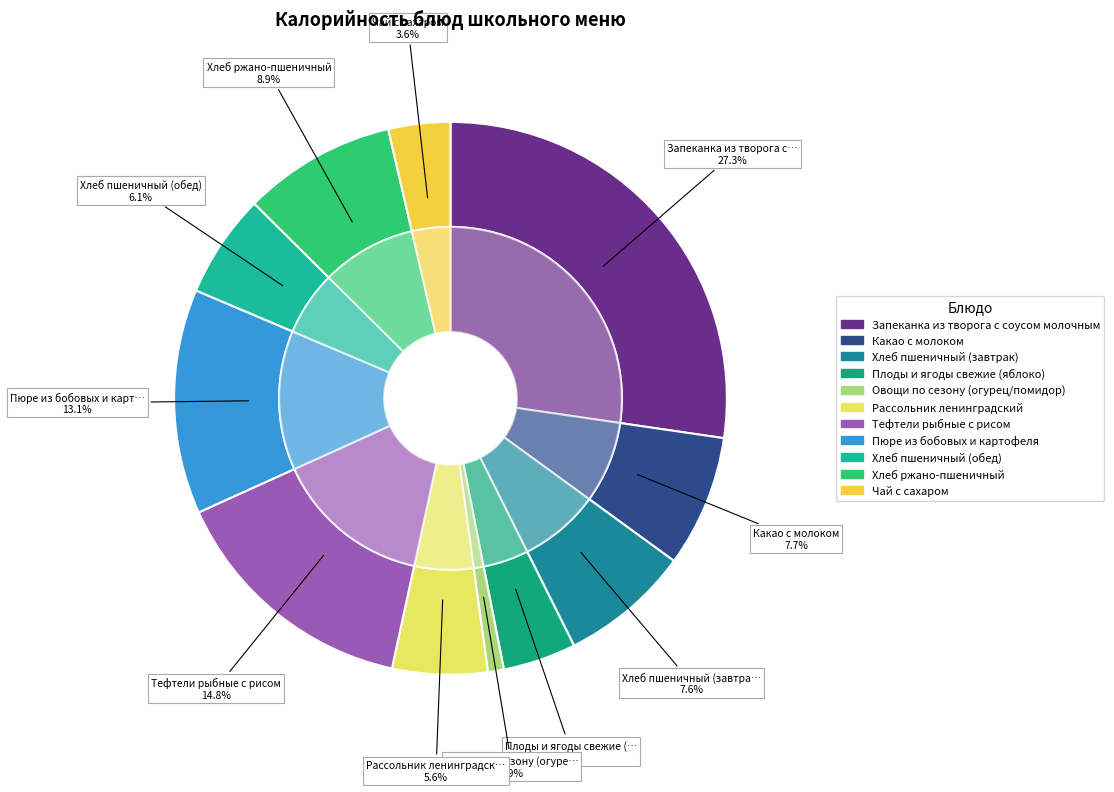

To the nearest percent, what portion does Какао с молоком represent?

8%